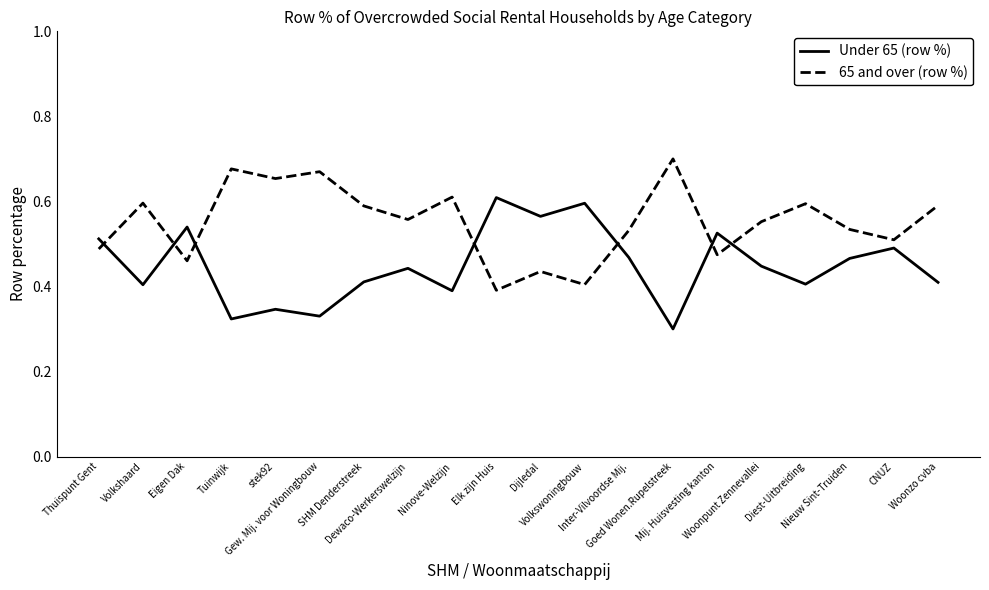

List the series in order of their peak value, lowest first.

Under 65 (row %), 65 and over (row %)